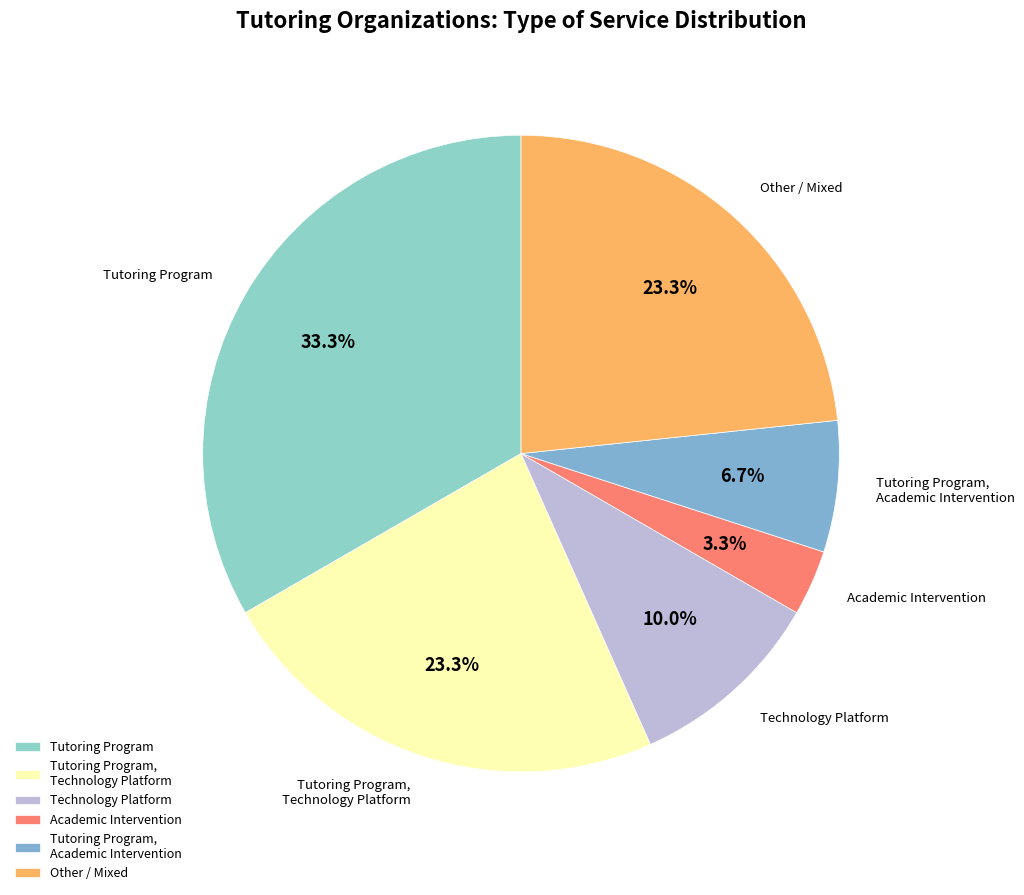

Is there any slice that represents more than half of the pie?

No